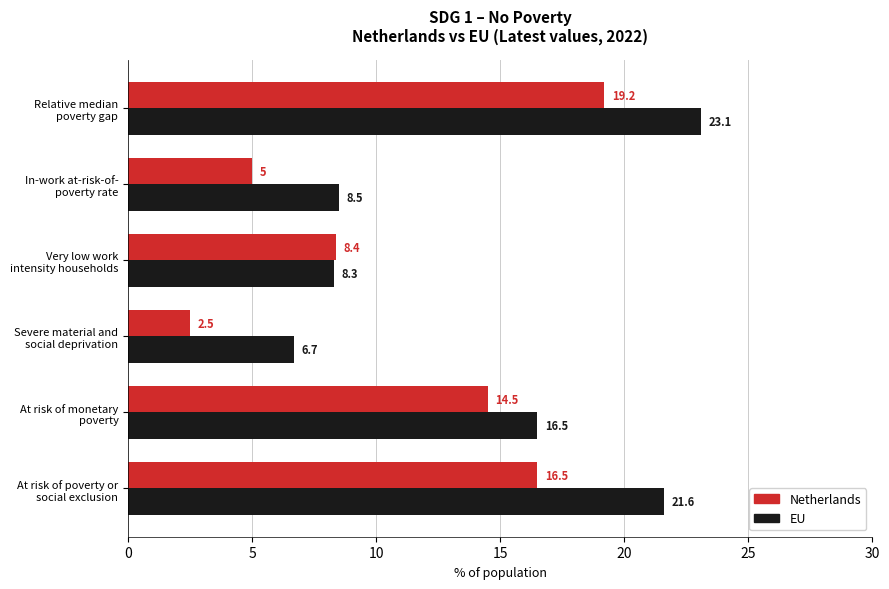

At which category is the sum across all series the highest?

Relative median
poverty gap